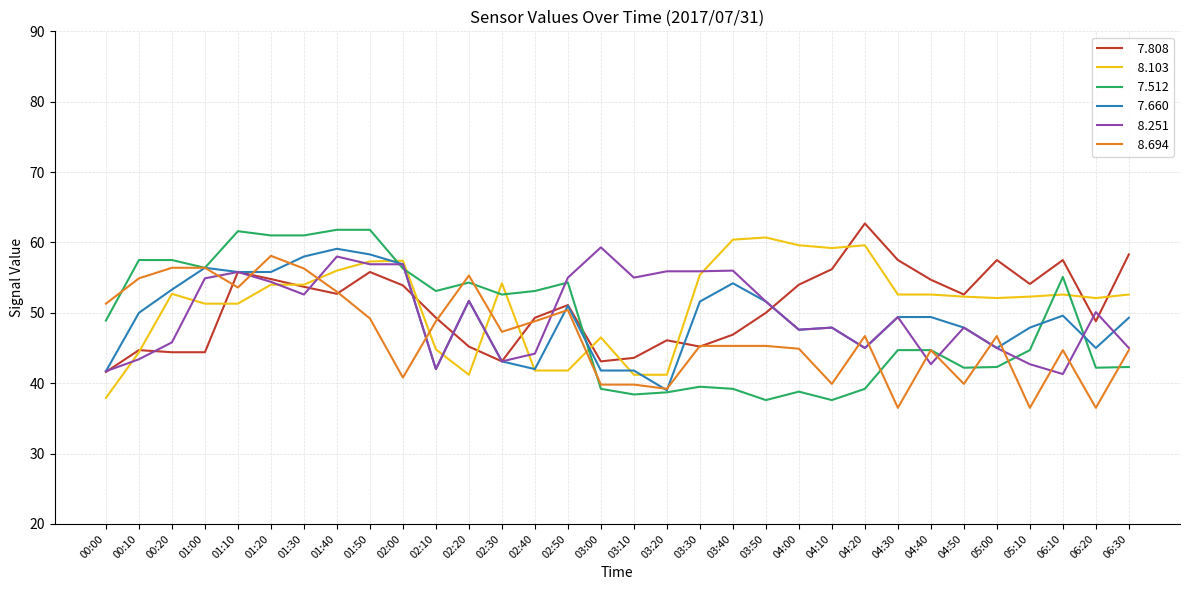

What is the spread (max minus min) of values at 01:10?

10.3